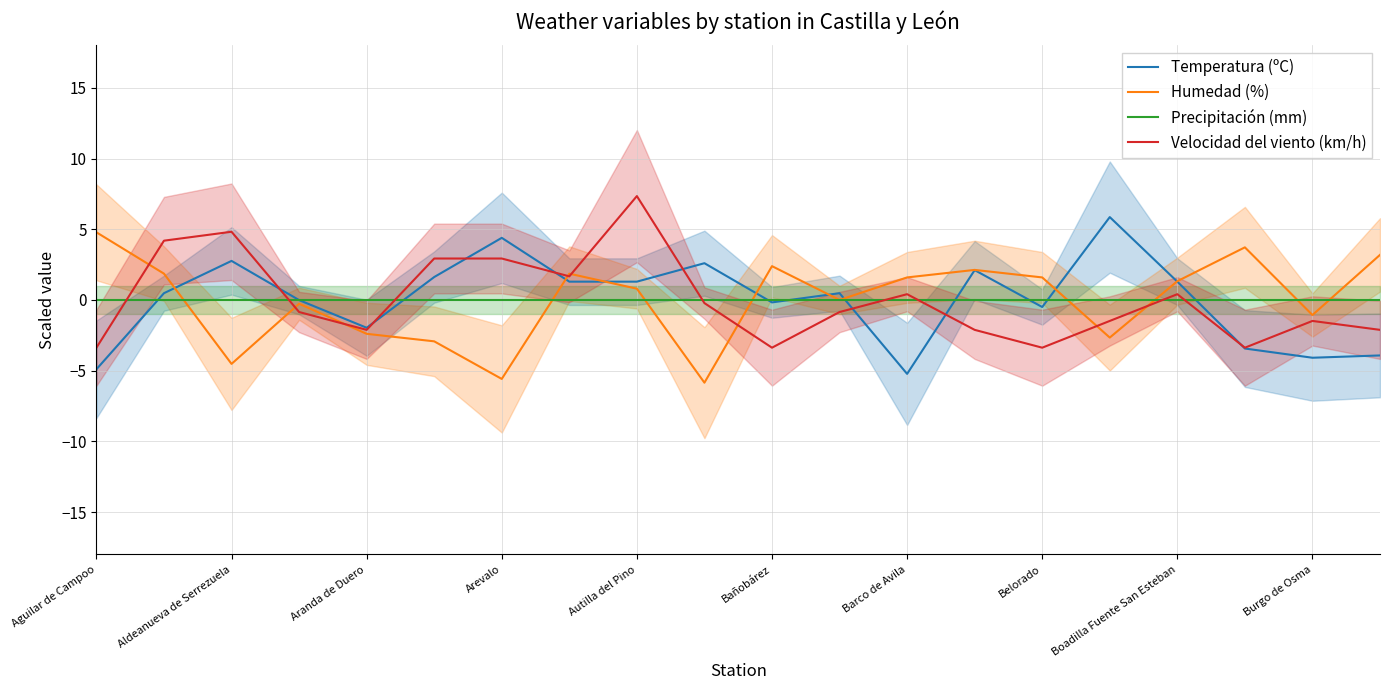

How many lines are shown in the chart?

4